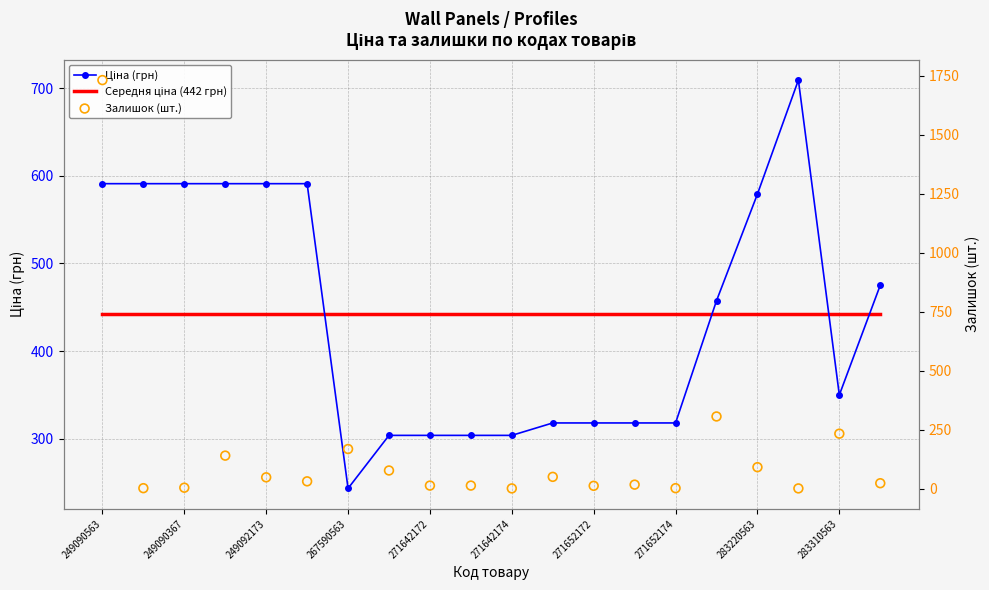

Which series has the largest Y range (max minus min)?

Залишок